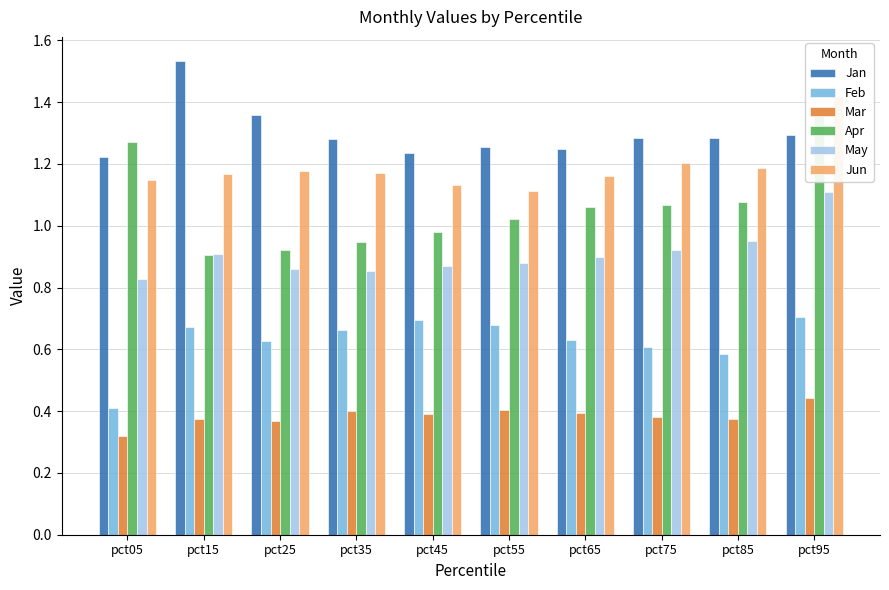

Reading right to left, transcribe all the data shown in this chart.

Jan: 1.3	1.3	1.3	1.3	1.3	1.2	1.3	1.4	1.5	1.2
Feb: 0.7	0.6	0.6	0.6	0.7	0.7	0.7	0.6	0.7	0.4
Mar: 0.4	0.4	0.4	0.4	0.4	0.4	0.4	0.4	0.4	0.3
Apr: 1.4	1.1	1.1	1.1	1.0	1.0	0.9	0.9	0.9	1.3
May: 1.1	1.0	0.9	0.9	0.9	0.9	0.9	0.9	0.9	0.8
Jun: 1.4	1.2	1.2	1.2	1.1	1.1	1.2	1.2	1.2	1.1